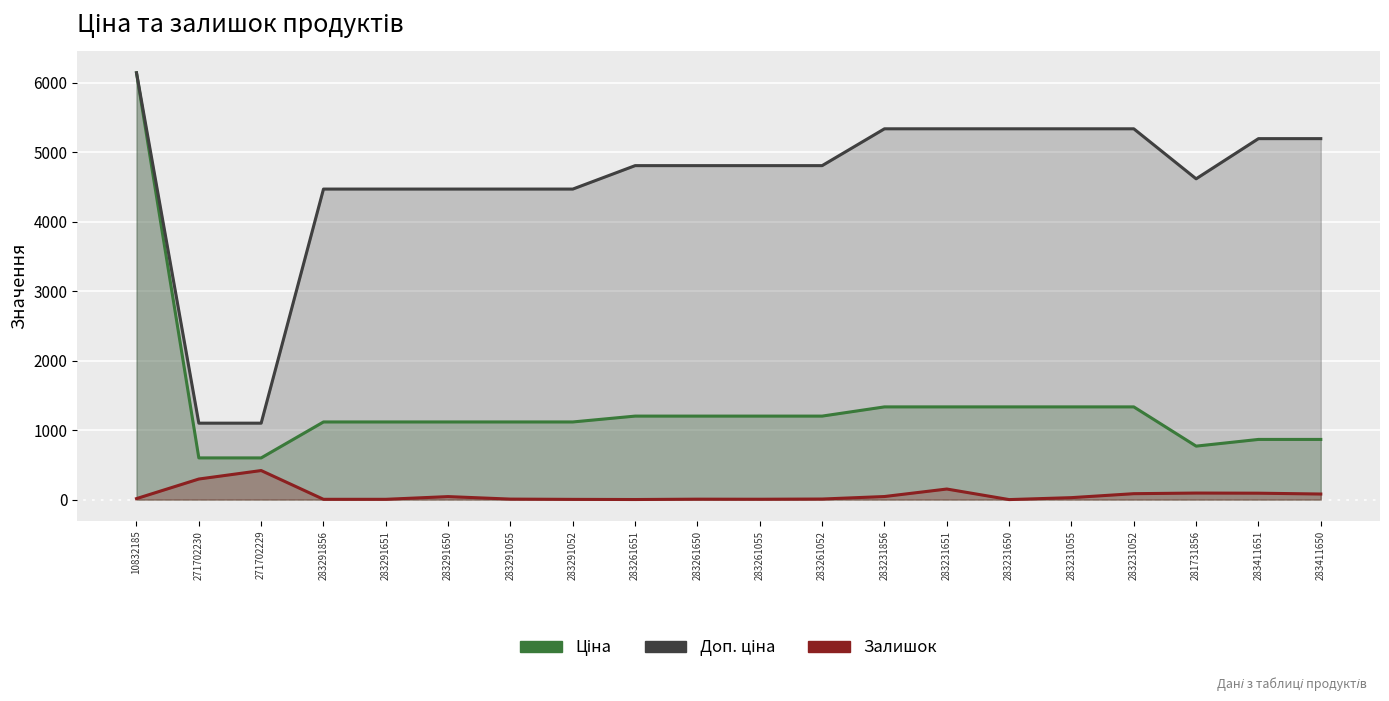

At which category does the chart reach its minimum across all series?

283231650